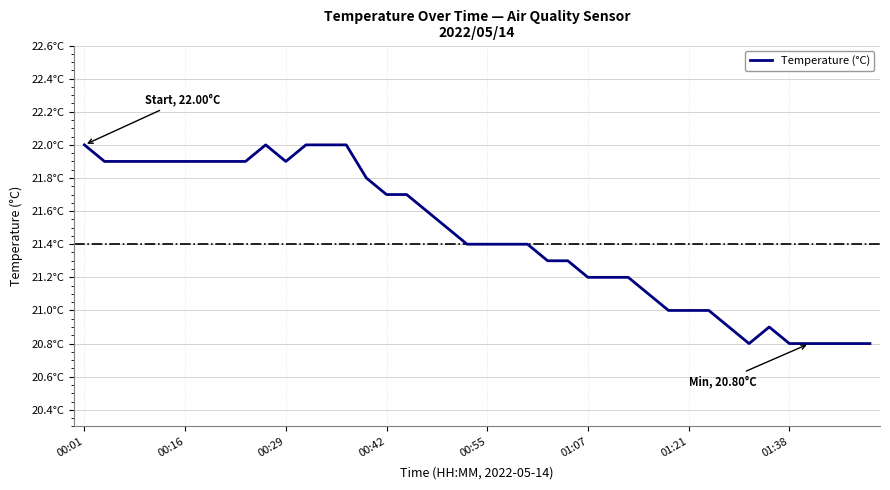

How many distinct data groups are displayed?

1